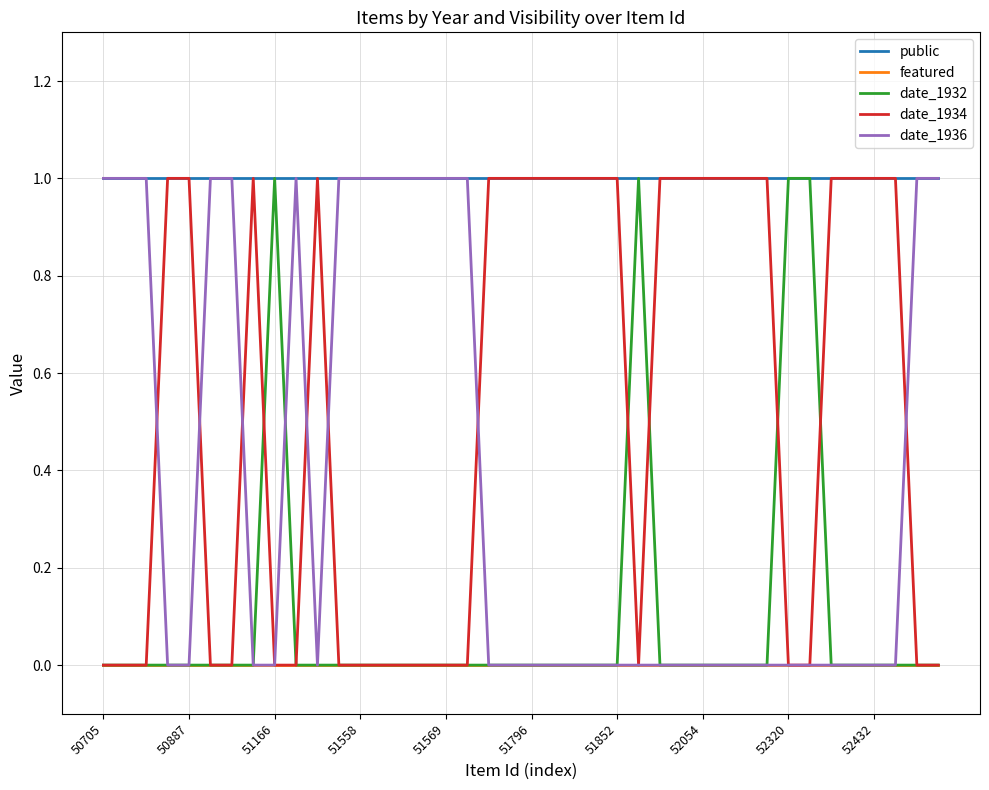

True or false: date_1932 and date_1934 intersect in this chart.

True